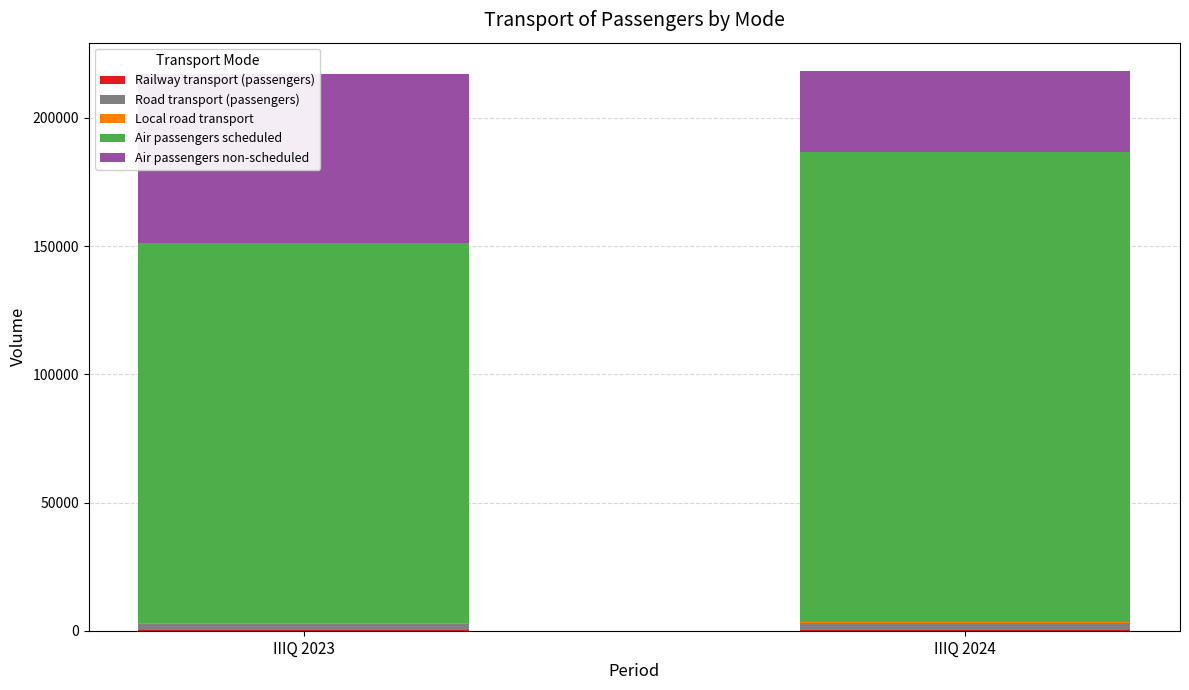

The value of Air passengers scheduled at IIIQ 2023 is 43927. True or false?

False